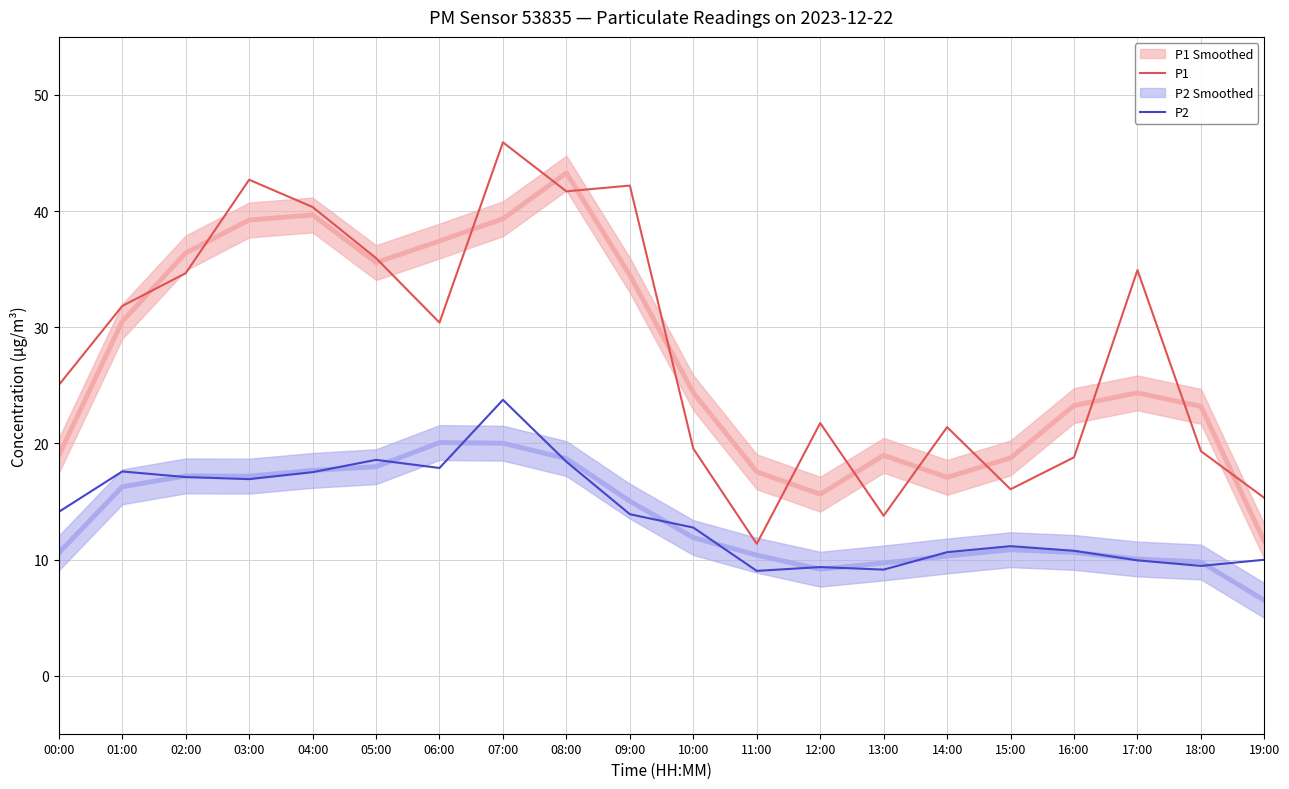

List the series in order of their overall mean, highest first.

P1, P2